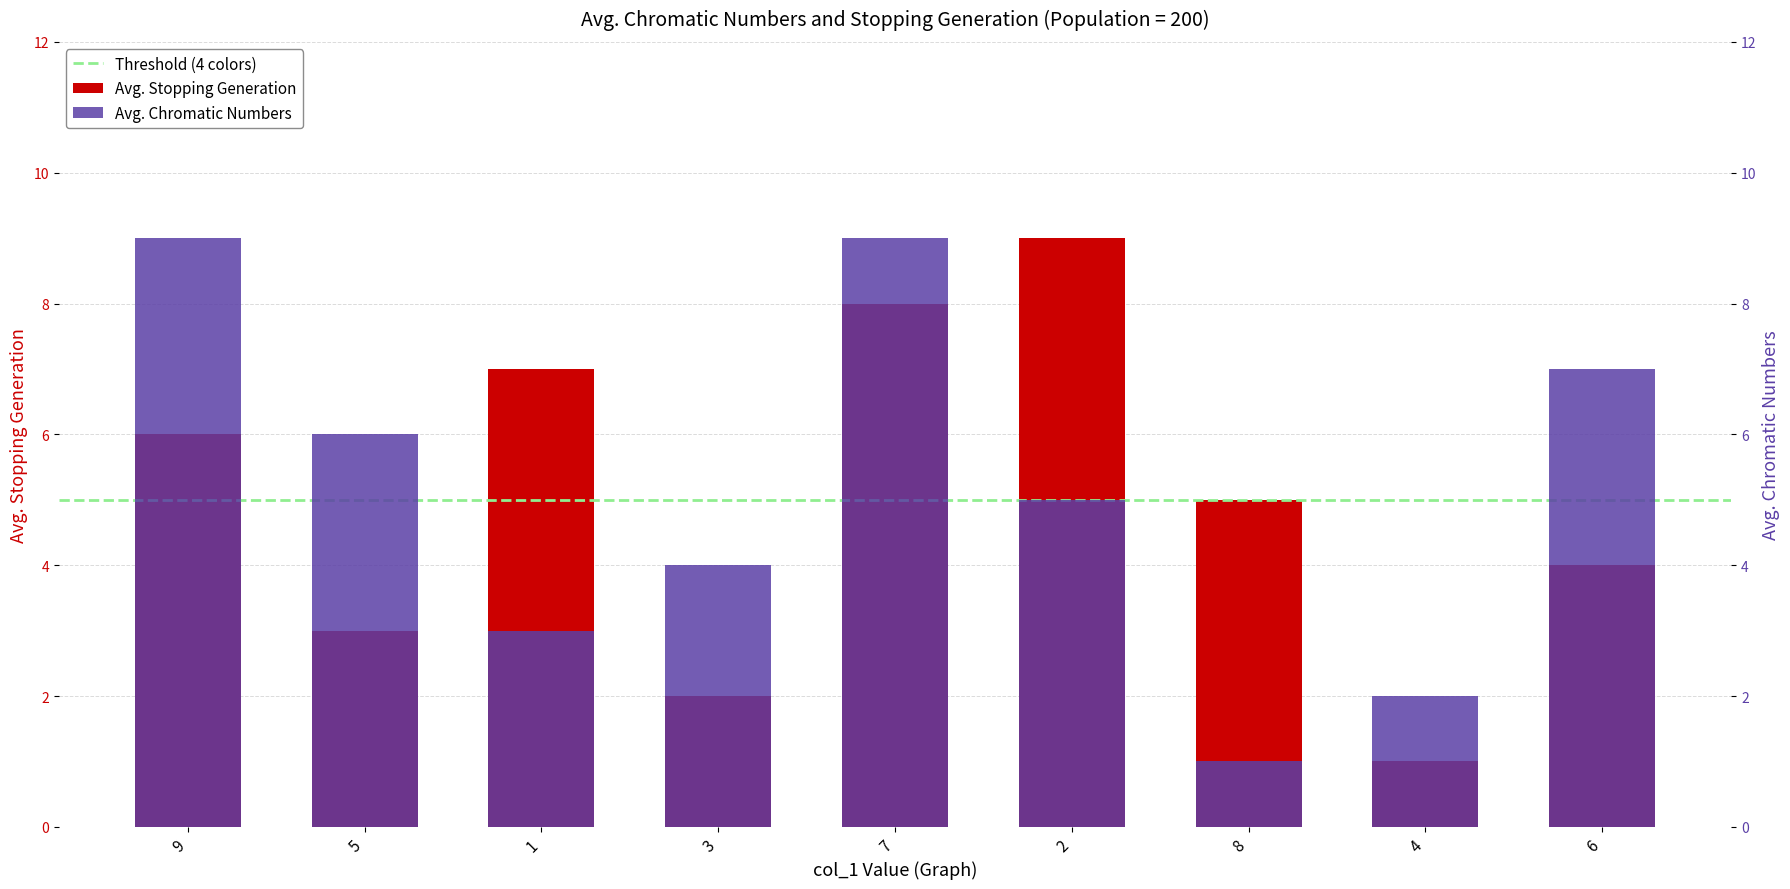

Rank the categories by value from lowest to highest.

4, 3, 5, 6, 8, 9, 1, 7, 2